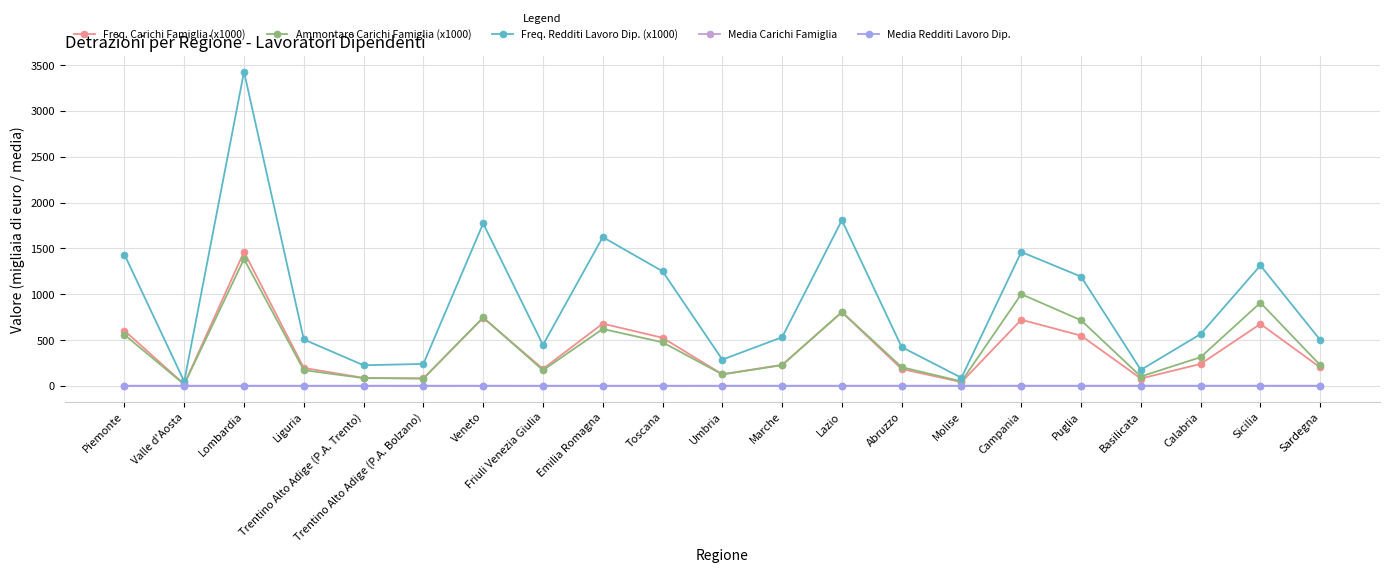

Where does the Freq. Carichi Famiglia (x1000) series first go above 229?

Piemonte